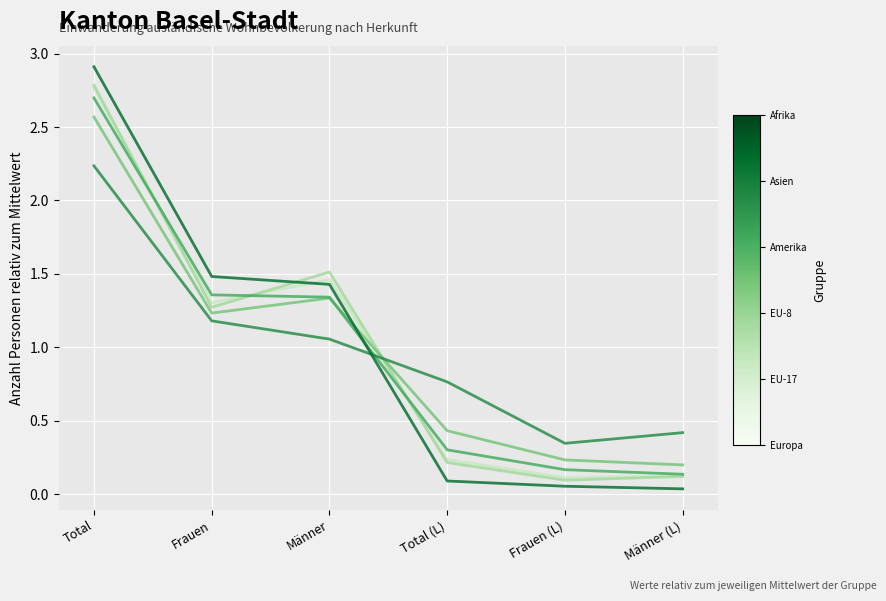

At which category is the sum across all series the highest?

Total